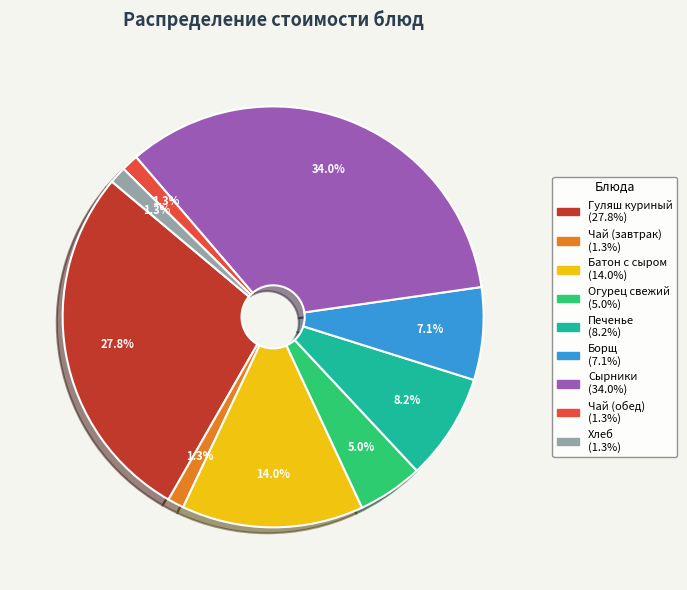

Is there any slice that represents more than half of the pie?

No